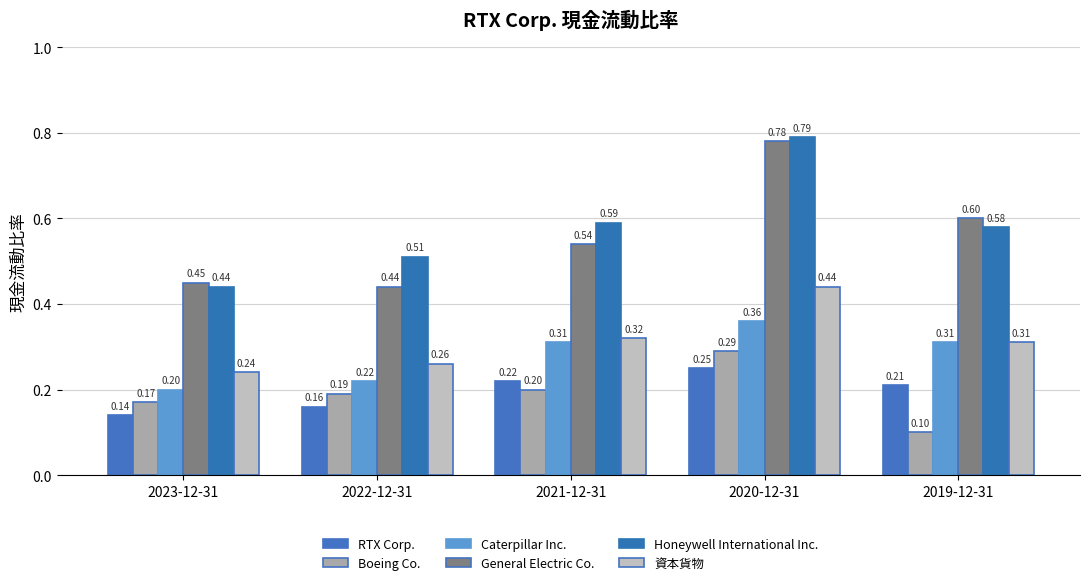

Is it true that RTX Corp. equals 0.2 at 2020-12-31?

True